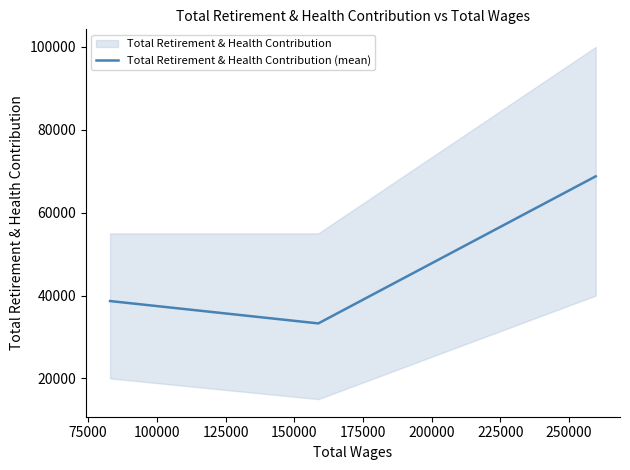

What is the lowest value of the Total Retirement & Health Contribution (mean) series?

33273